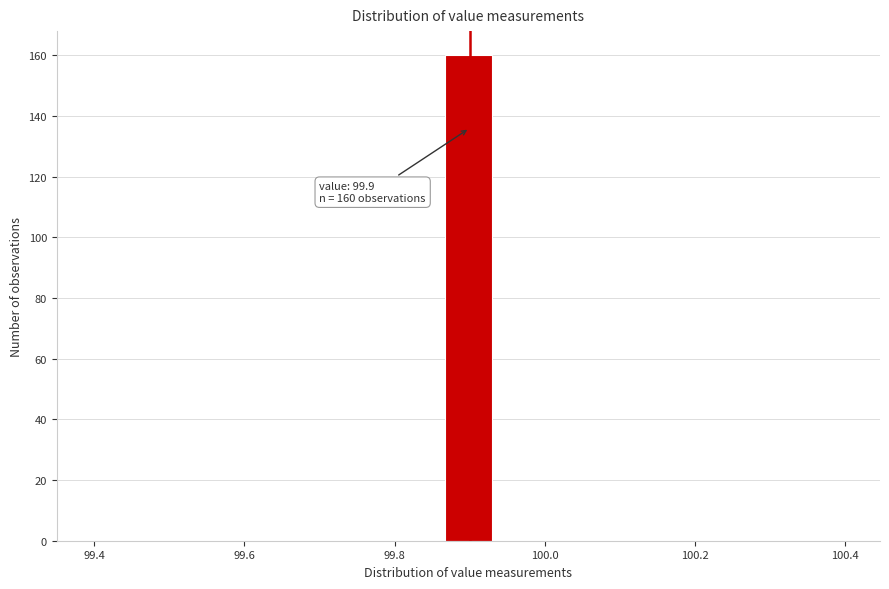

Around what value on the x-axis is the tallest bar? Give the approximate position of its centre, as read against the axis.

99.90